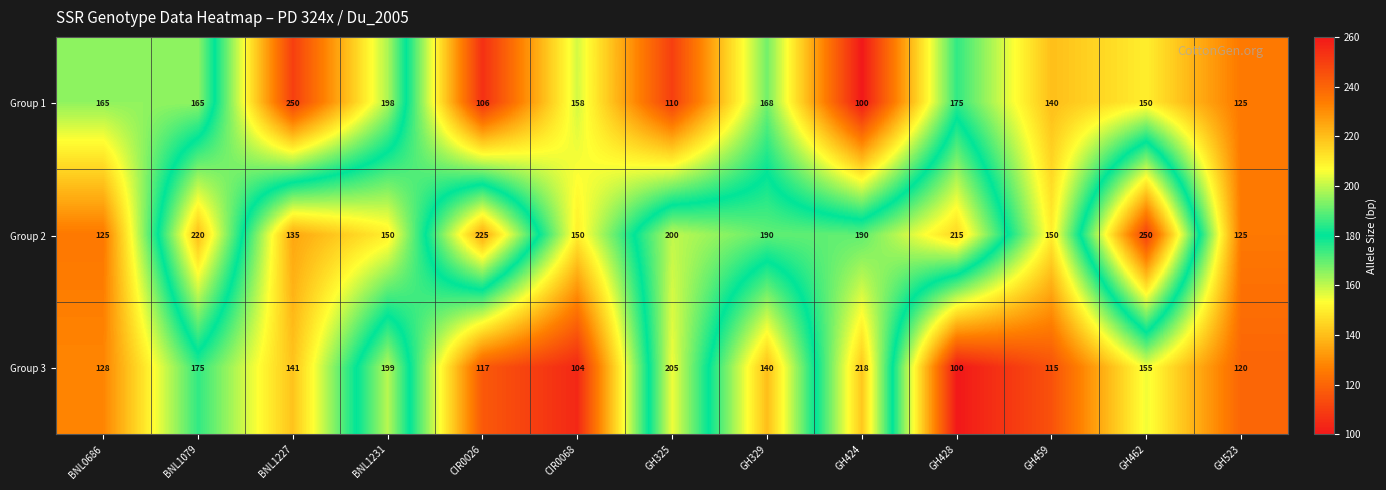

What is the sum of all Group 1 values?

2010